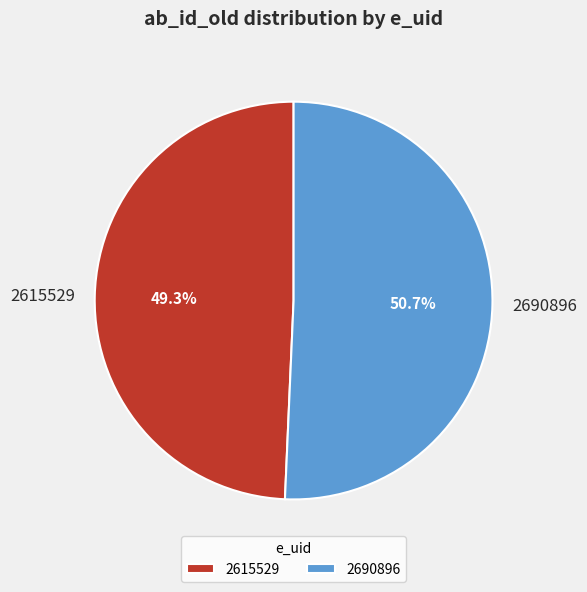

To the nearest percent, what portion does 2690896 represent?

51%